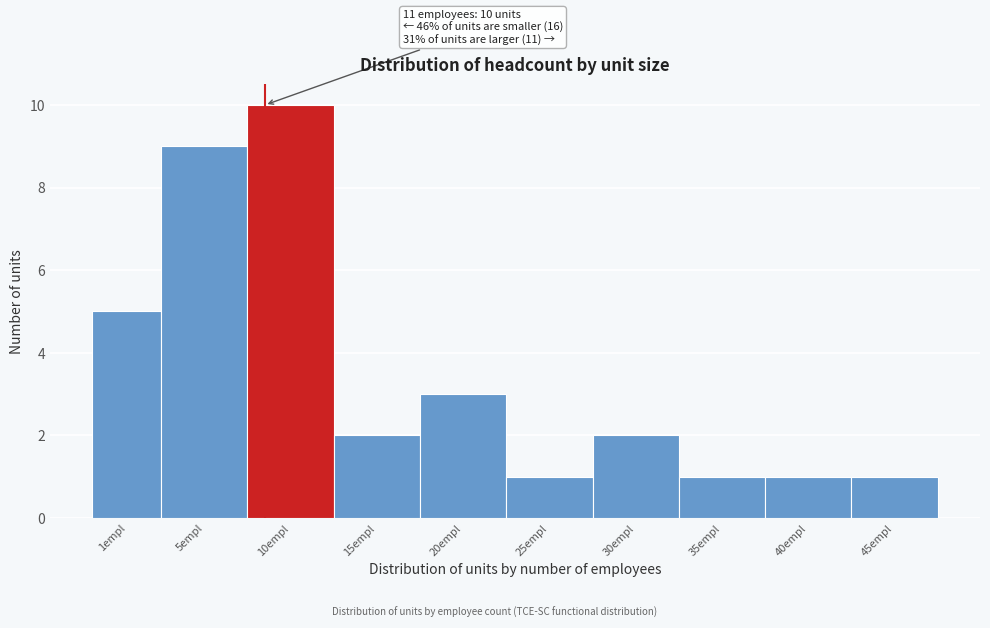

Reading right to left, extract all data points from this chart.

45empl=1	40empl=1	35empl=1	30empl=2	25empl=1	20empl=3	15empl=2	10empl=10	5empl=9	1empl=5